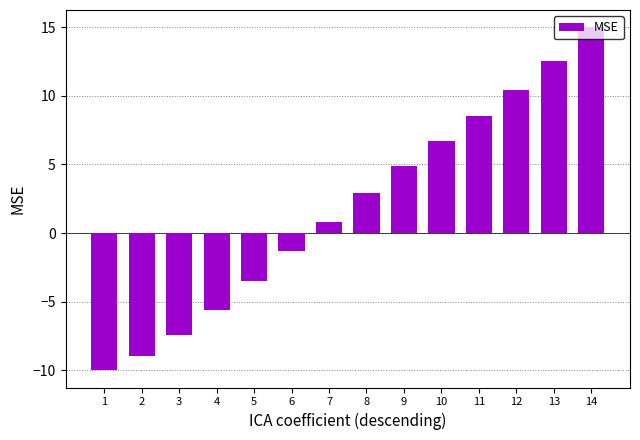

Is it true that the value at 11 is 8.6?

True